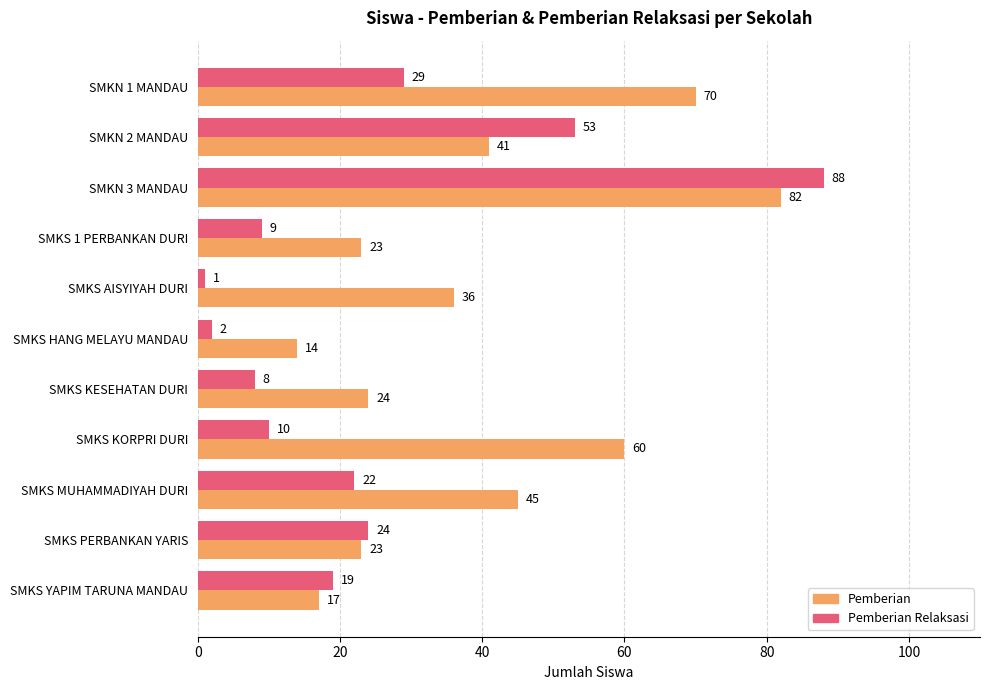

What is the highest value of the Pemberian series?

82